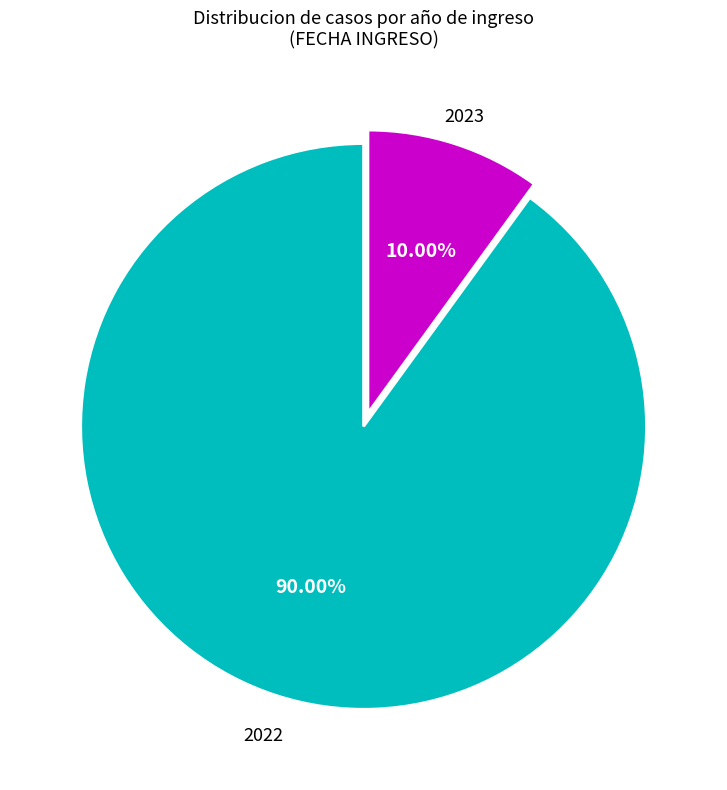

Does any single category account for the majority?

Yes